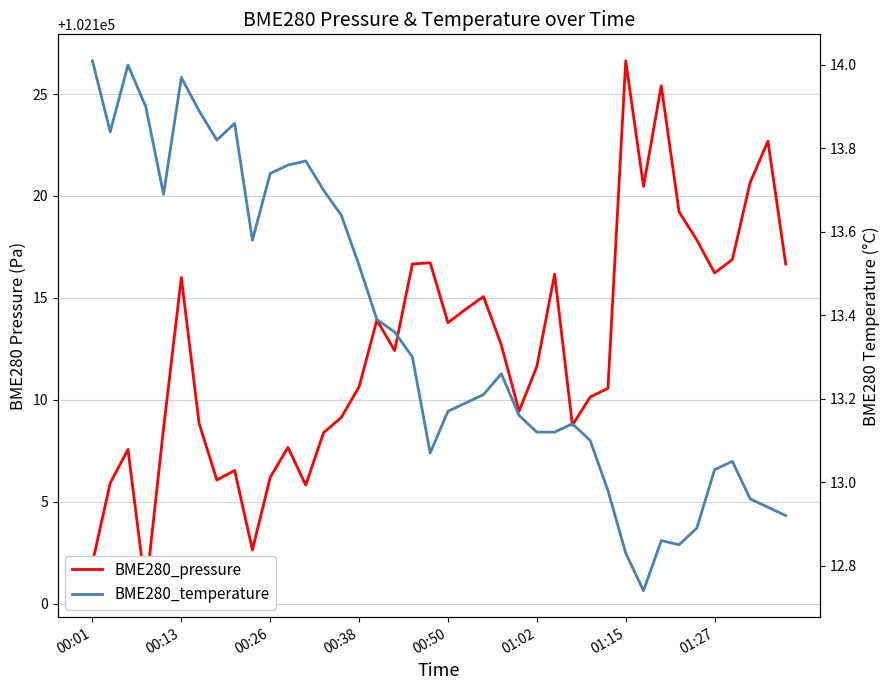

What is the smallest value displayed?

12.7